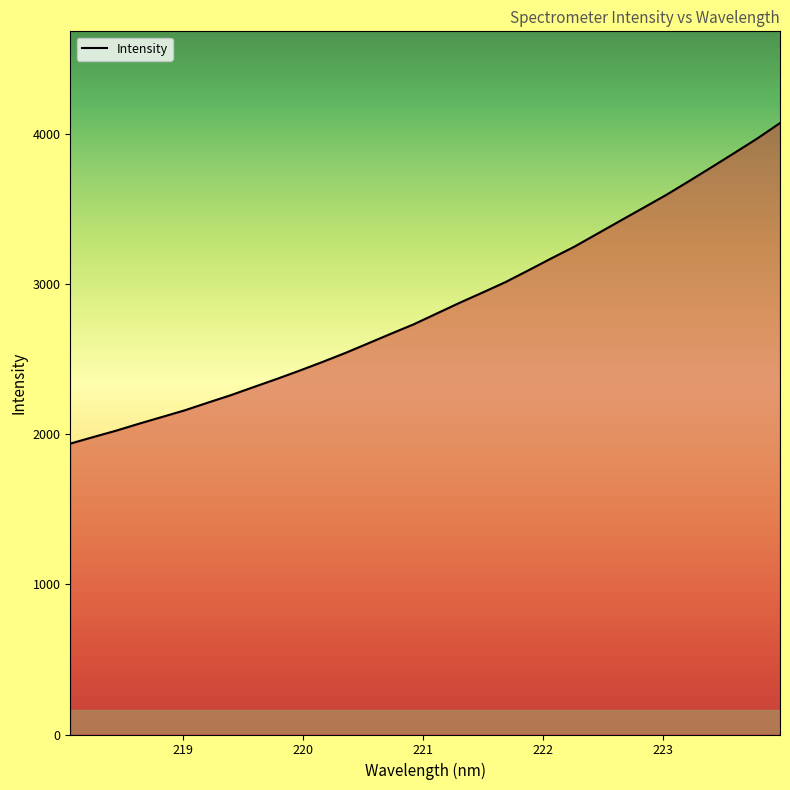

What is the minimum value shown in the chart?

1938.2